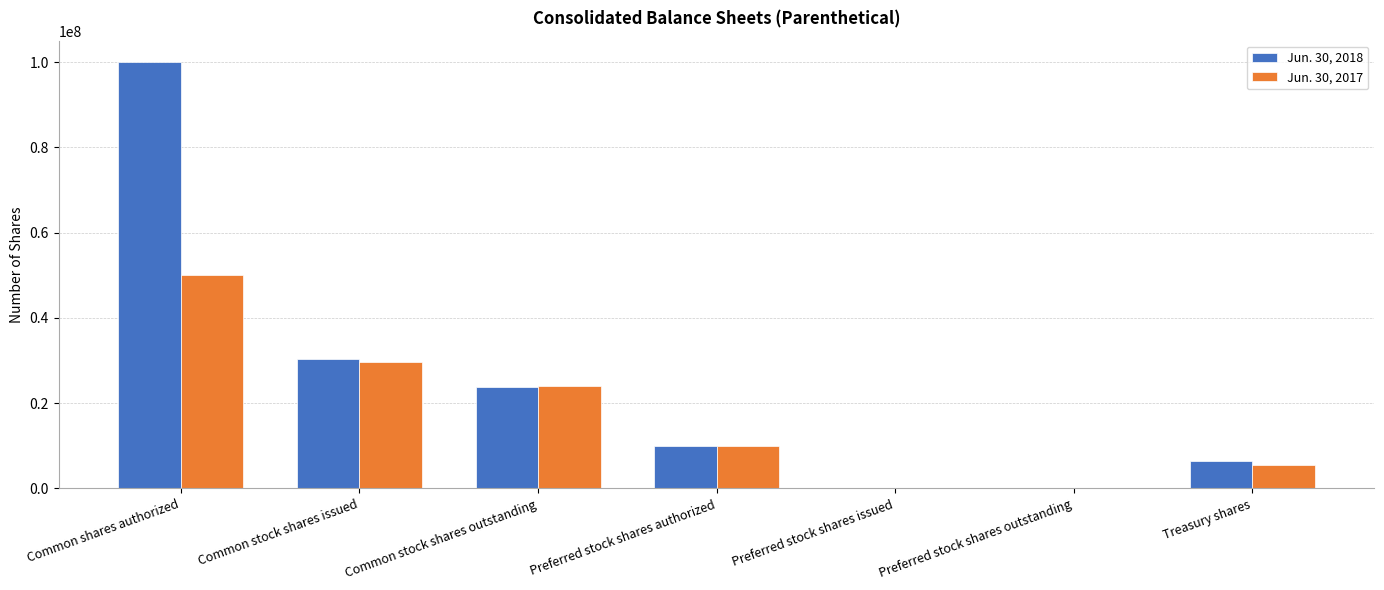

Is the value of Jun. 30, 2017 at Common stock shares issued greater than the value of Jun. 30, 2018 at Preferred stock shares issued?

Yes